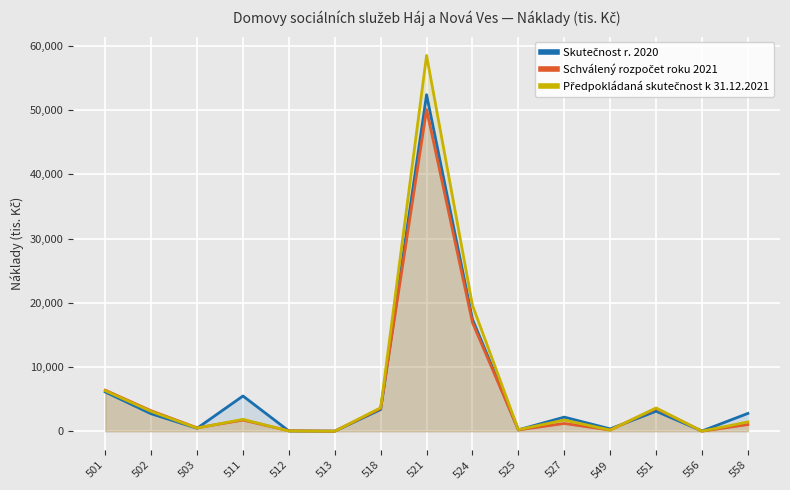

List the series in order of their overall mean, lowest first.

Schválený rozpočet roku 2021, Skutečnost r. 2020, Předpokládaná skutečnost k 31.12.2021